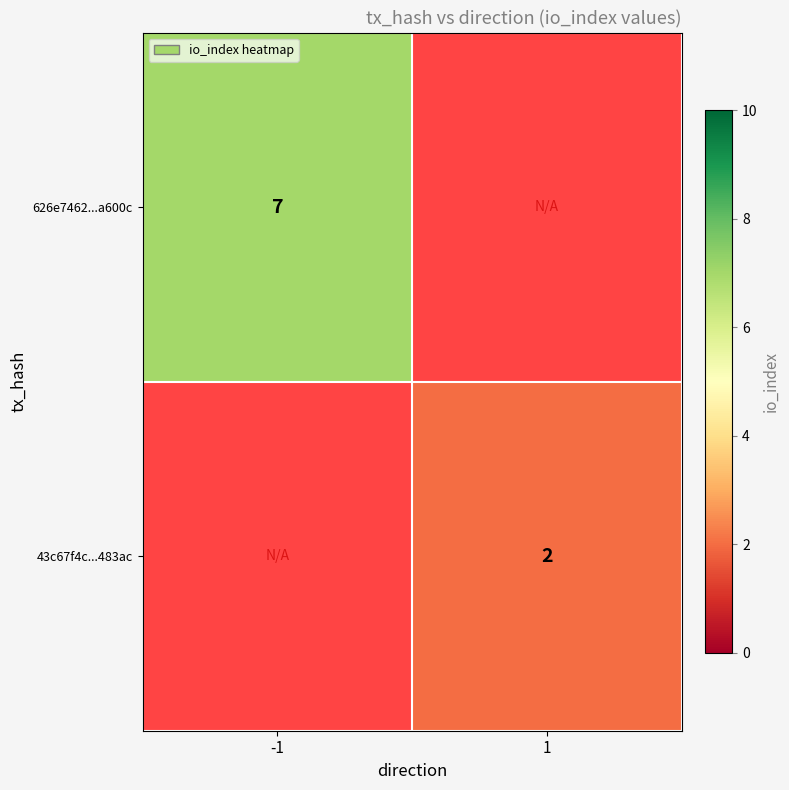

True or false: 43c67f4c...483ac has a value of 2 at 1.

True